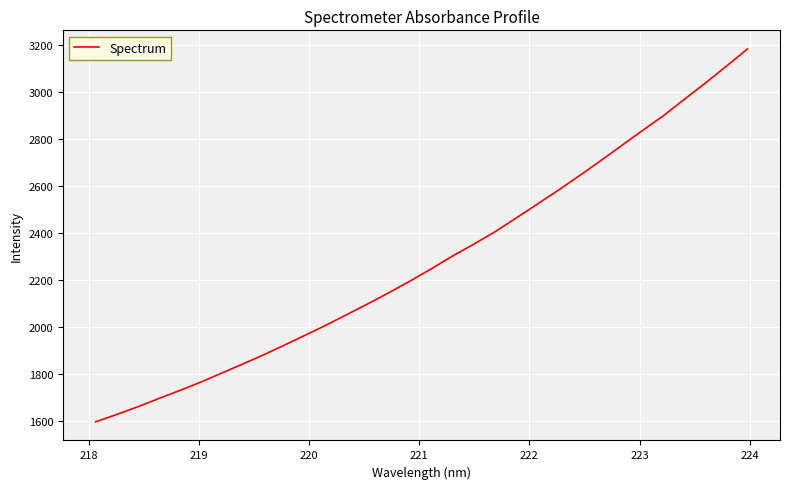

What is the minimum value shown in the chart?

1597.4